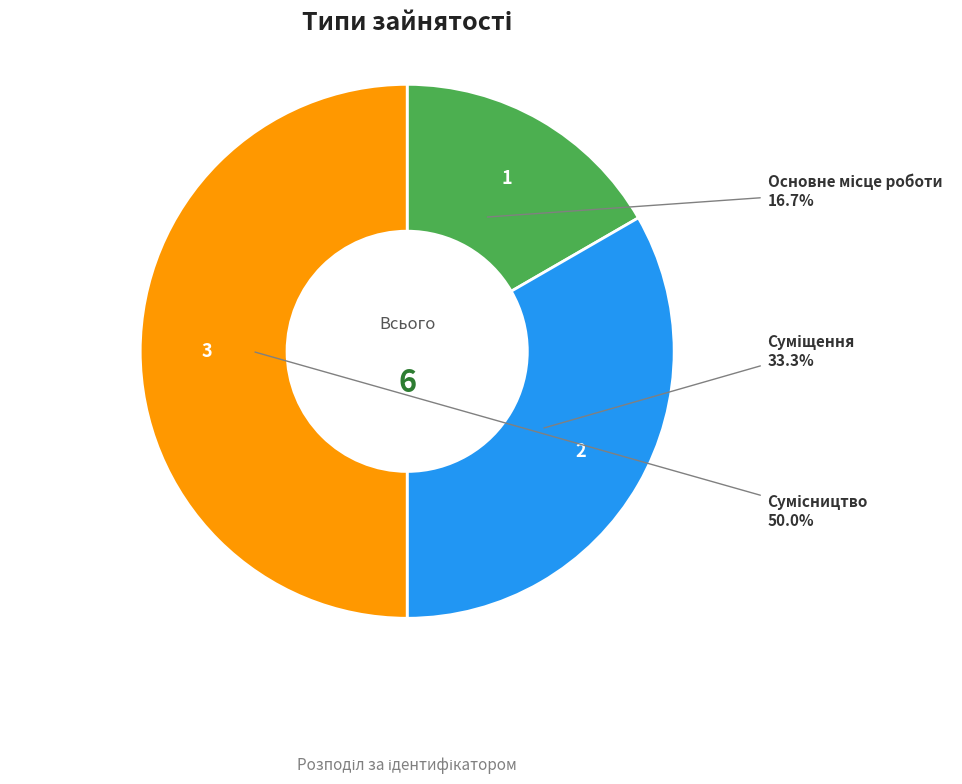

How many segments does this pie chart have?

3